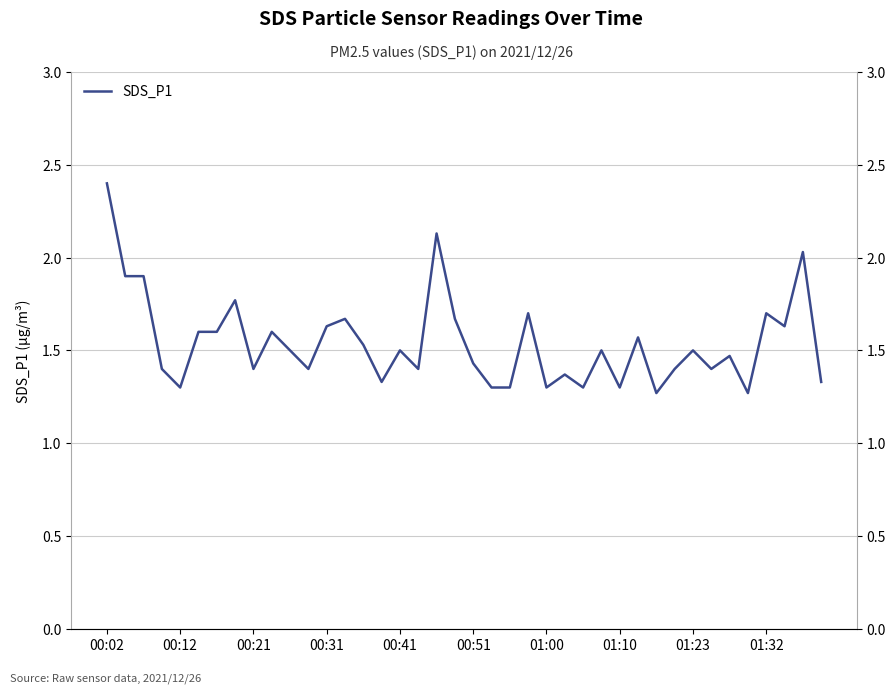

What is the smallest value displayed?

1.3